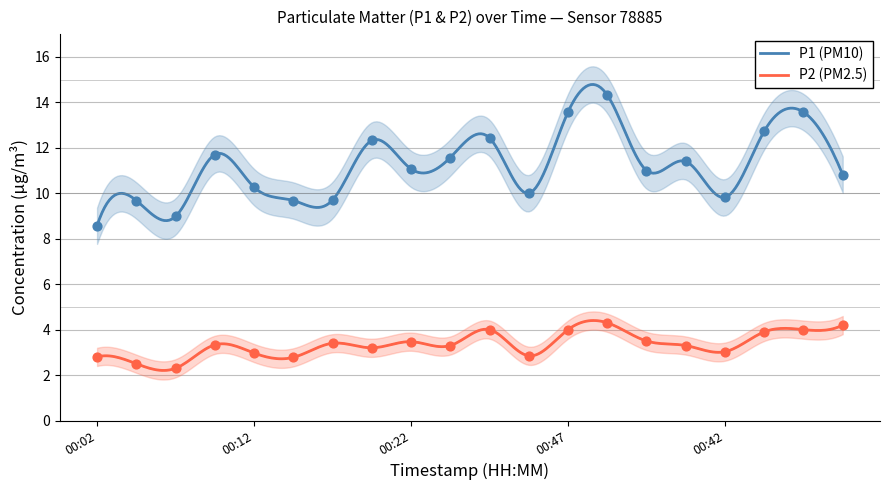

Which series has the widest spread of Y values?

P1